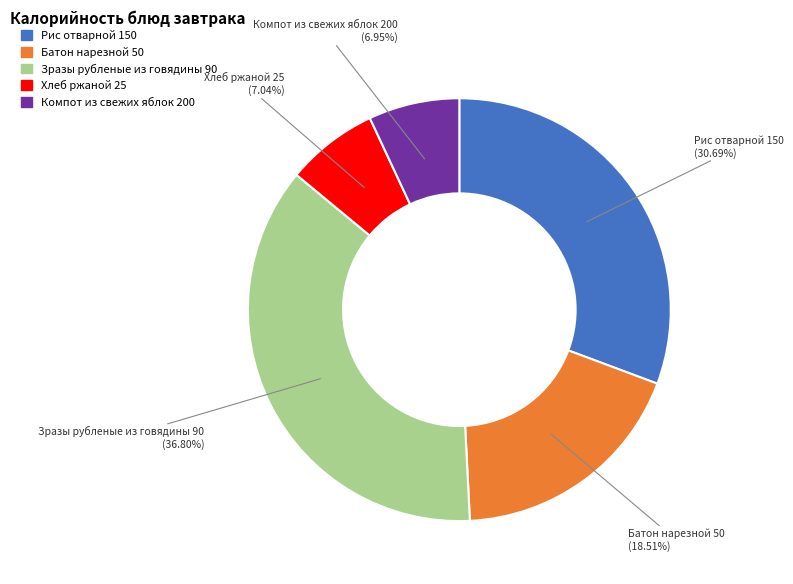

Does any single category account for the majority?

No